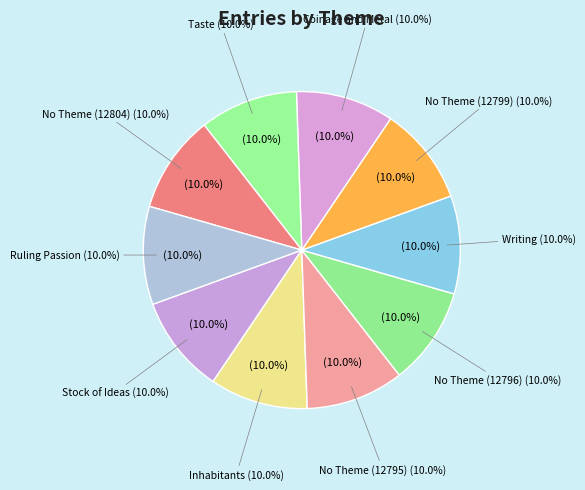

Count the number of slices in the pie.

10